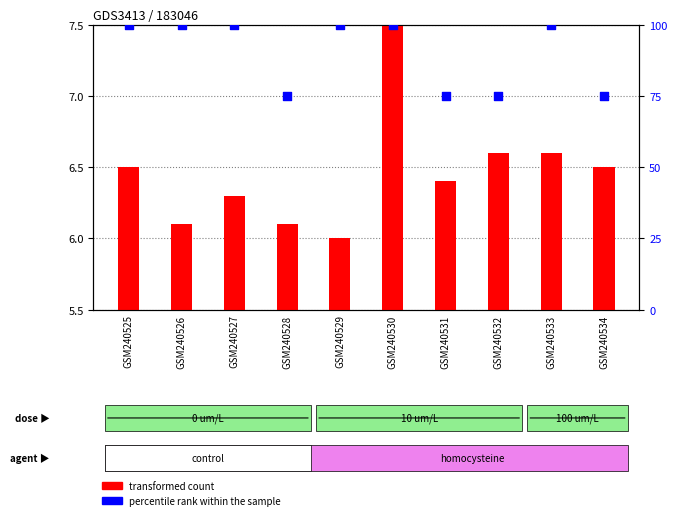

What are all the series names shown in the legend?

transformed count, percentile rank within the sample